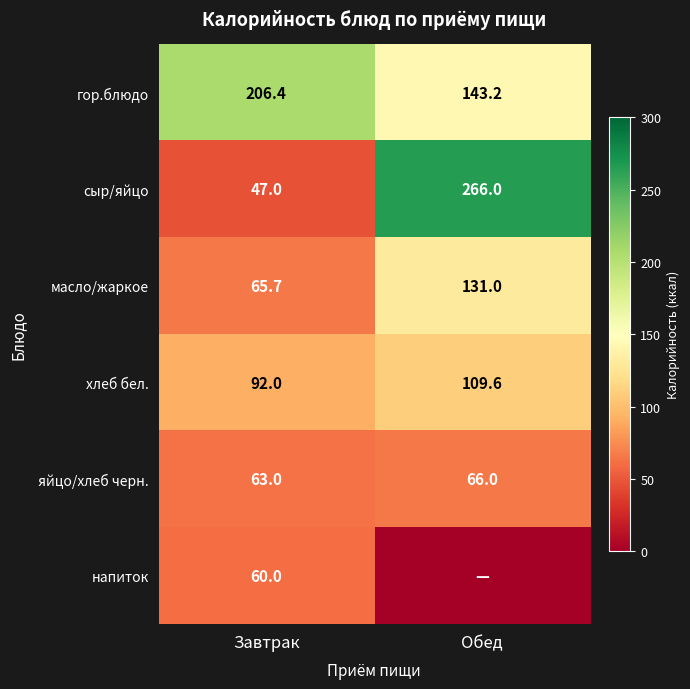

What is the highest value of the сыр/яйцо series?

266.0